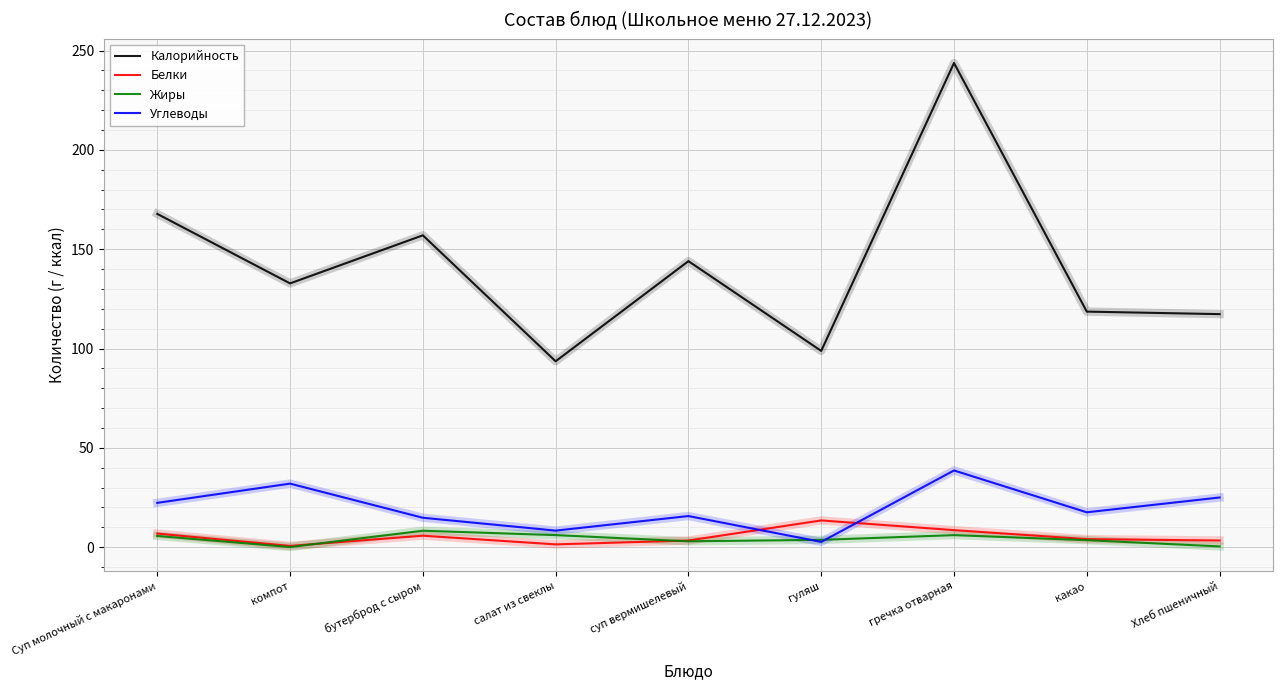

The value of Калорийность at салат из свеклы is 43.0. True or false?

False